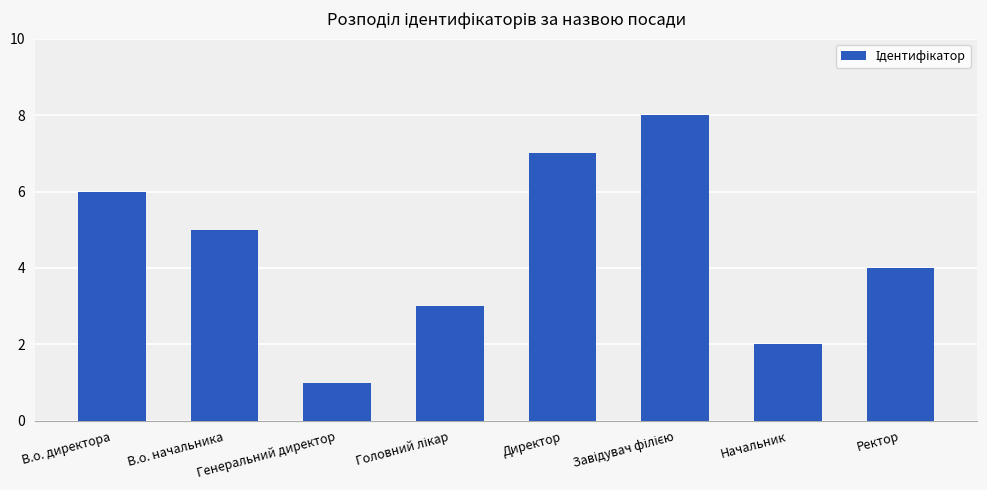

What is the label of the 2nd bar from the right?

Начальник